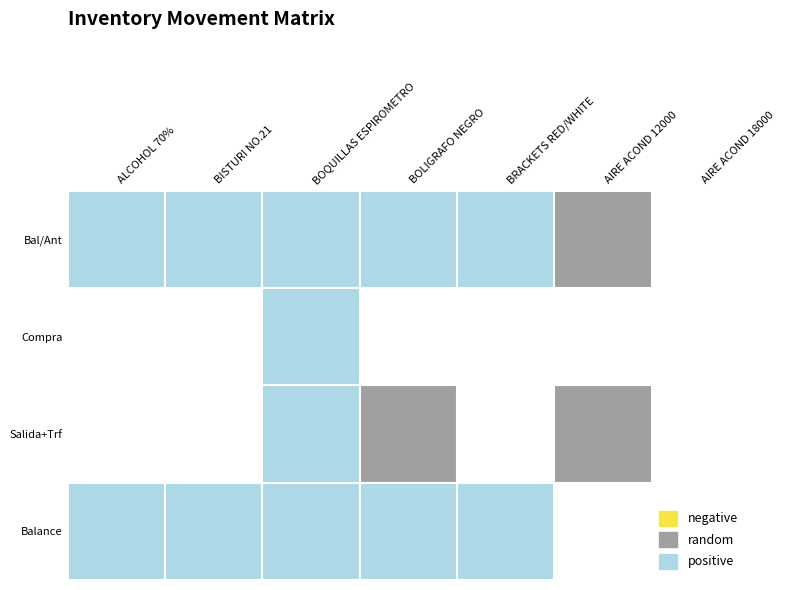

Rank the series by their maximum value, from lowest to highest.

Salida+Trf, Bal/Ant, Compra, Balance